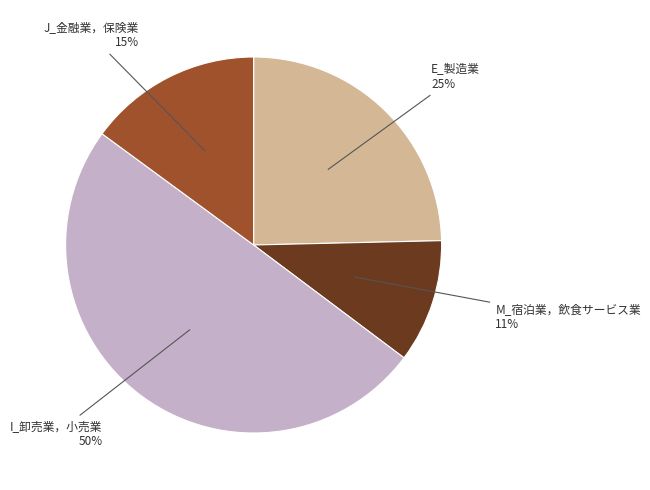

Which category has the biggest portion of the pie?

I_卸売業，小売業